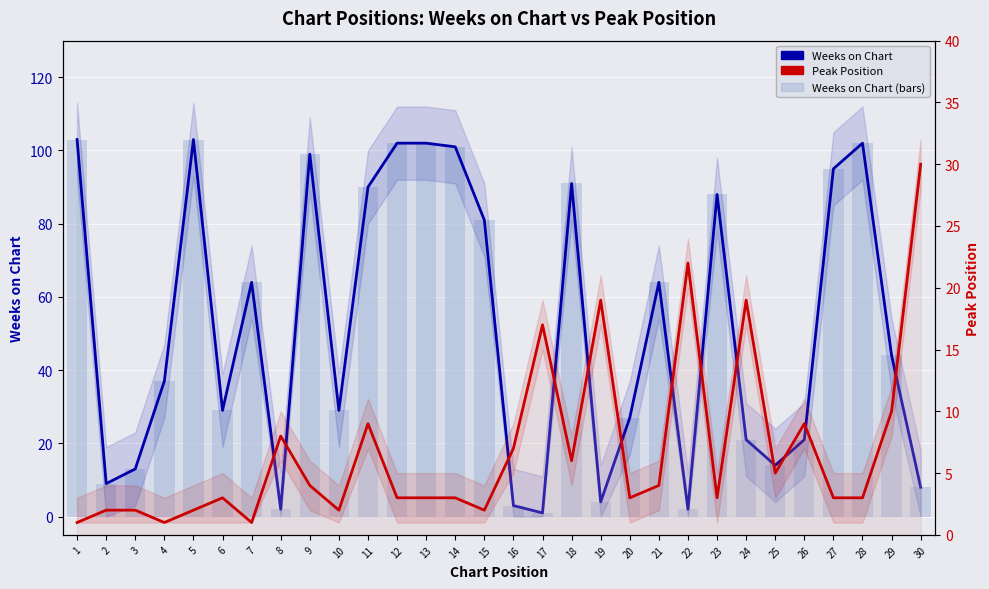

What is the value of the Weeks on Chart (line) bar at the 21st from the left?

64